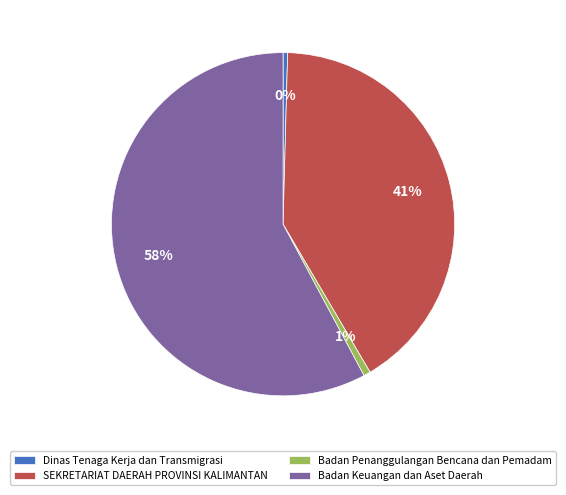

To the nearest percent, what is the average slice percentage?

25%